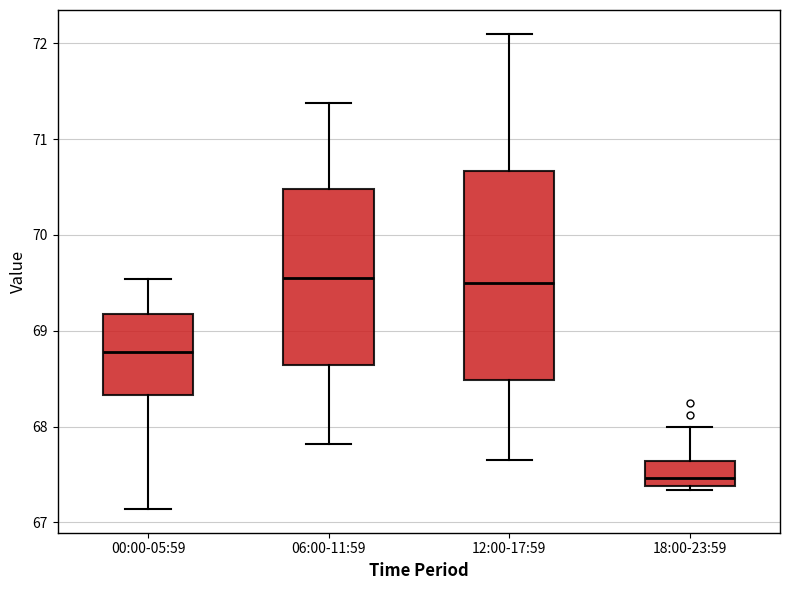

Reading left to right, transcribe this box plot: for each box, give where its median line is, the range the box spans, and where its two whiskers end, as read against the y-axis. The values are not printed on the chart, so give them approximately, as read against the axis.

00:00-05:59: median 68.8, box 68.3 to 69.2, whiskers 67.1 to 69.5
06:00-11:59: median 69.6, box 68.6 to 70.5, whiskers 67.8 to 71.4
12:00-17:59: median 69.5, box 68.5 to 70.7, whiskers 67.7 to 72.1
18:00-23:59: median 67.5, box 67.4 to 67.6, whiskers 67.3 to 68.0